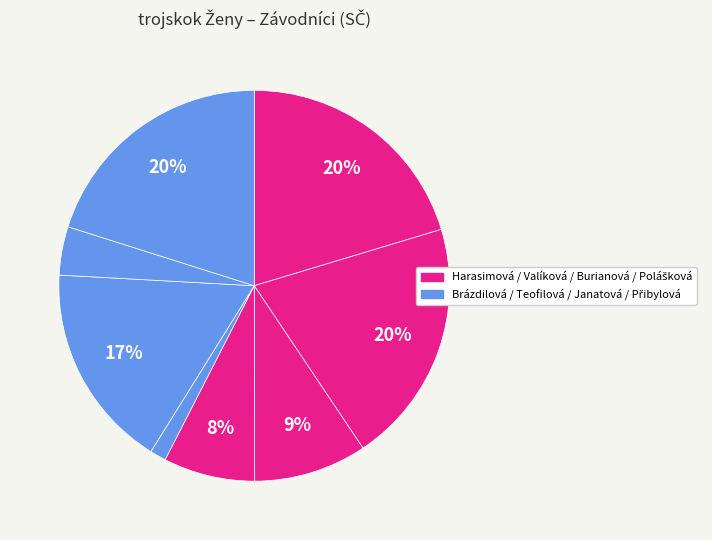

How many segments does this pie chart have?

8